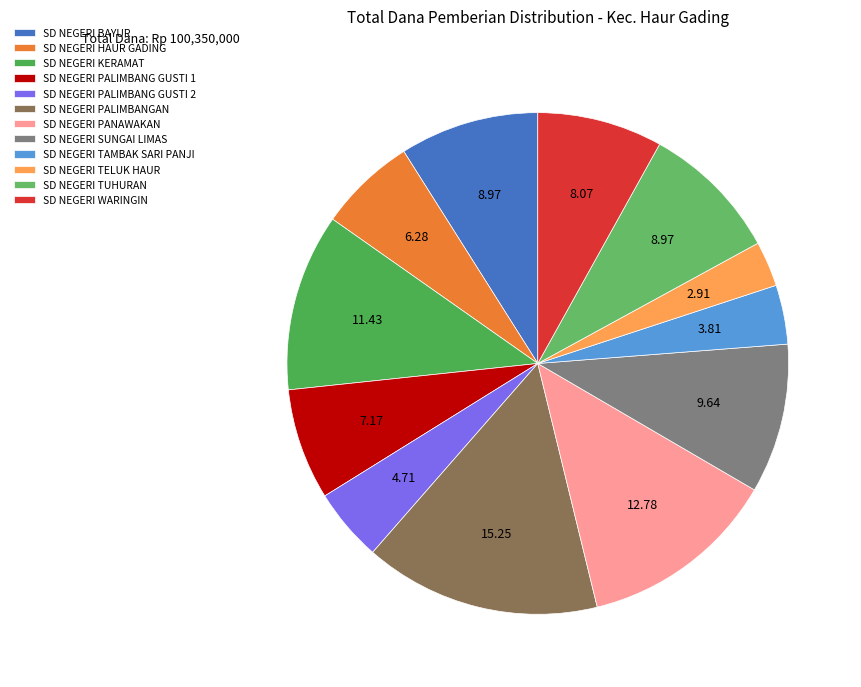

What is the ratio of the value at SD NEGERI TUHURAN to the value at SD NEGERI HAUR GADING?

1.4